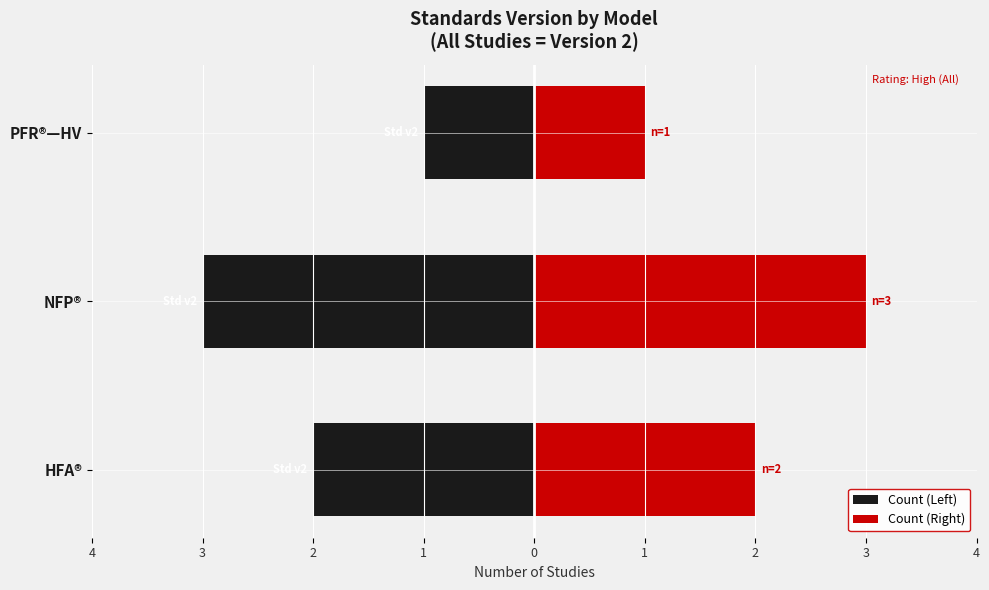

Which series has the largest total across all categories?

Count (Right)